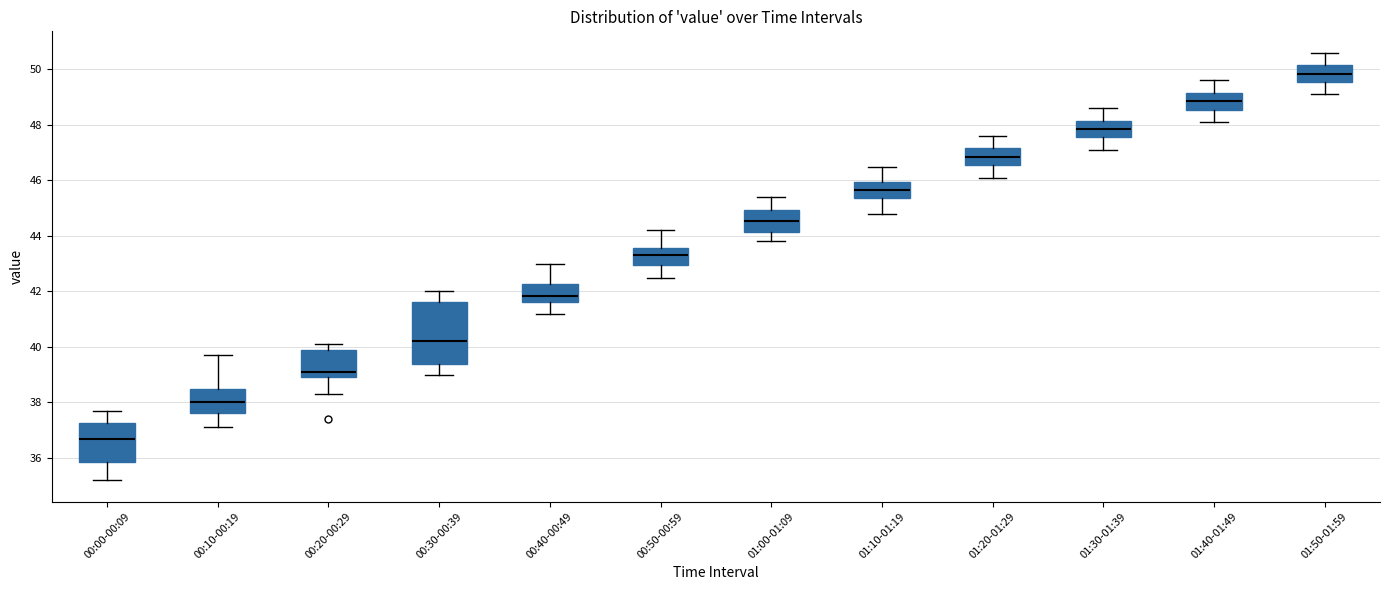

Which box has the lowest median line?

00:00-00:09